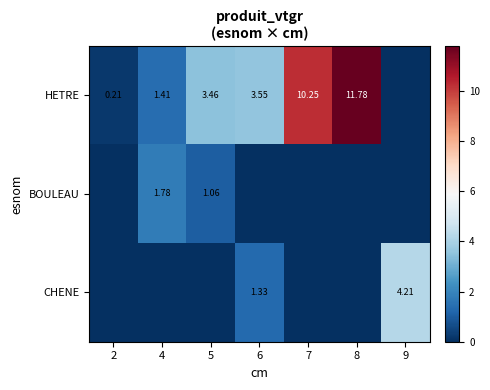

Rank the series by their maximum value, from highest to lowest.

HETRE, CHENE, BOULEAU